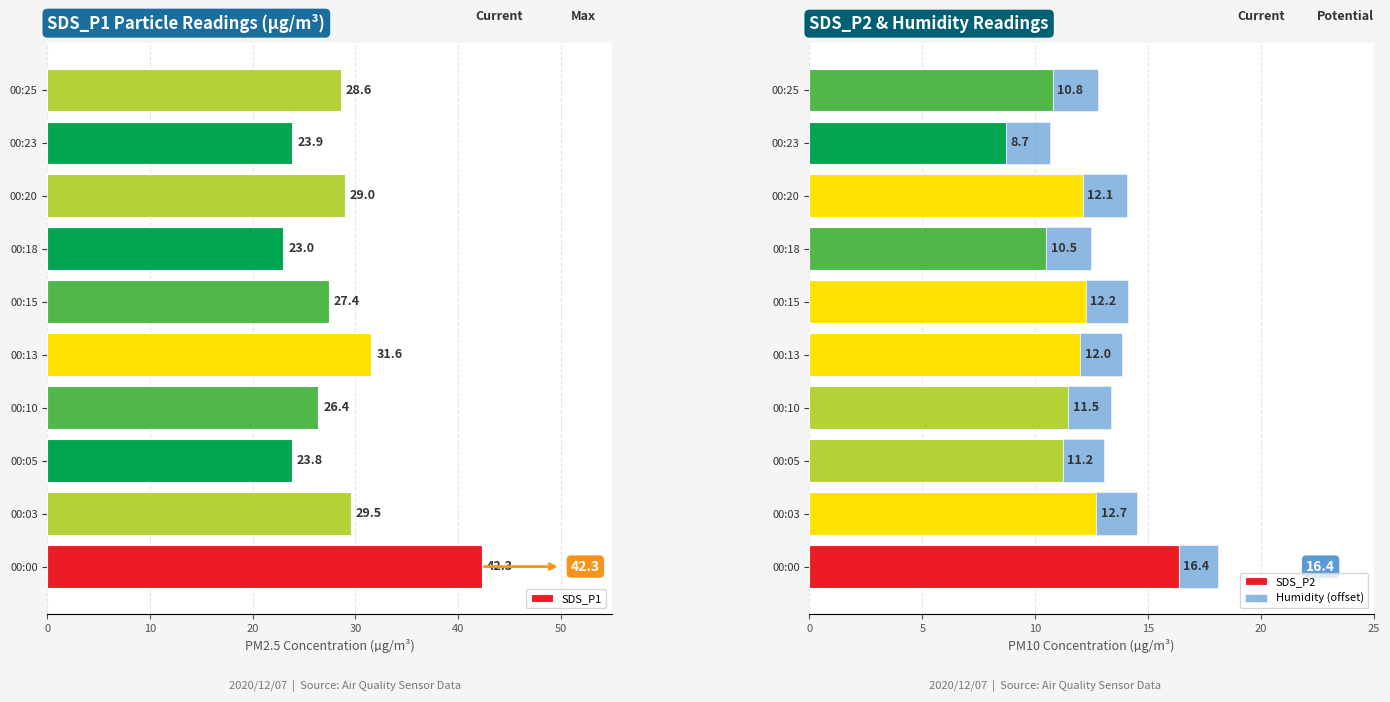

What is the average value of the SDS_P2 series?

11.8